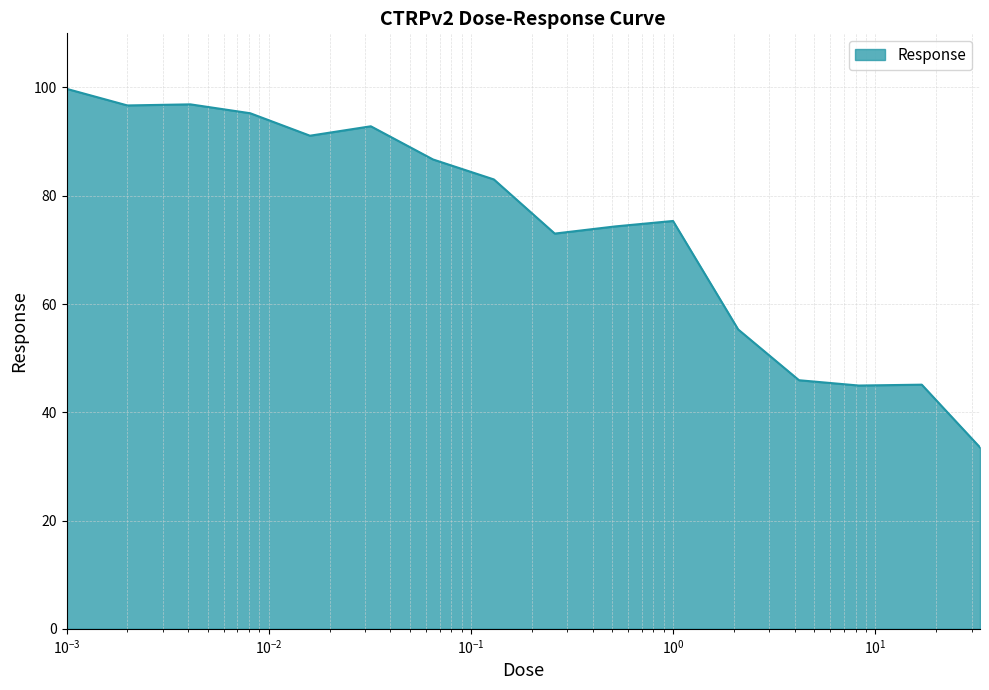

How many lines are shown in the chart?

1